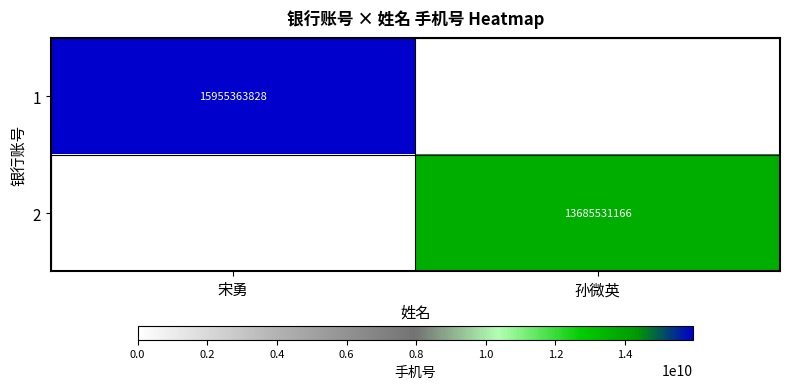

The 1 series shows 15955363828 at 宋勇. True or false?

True